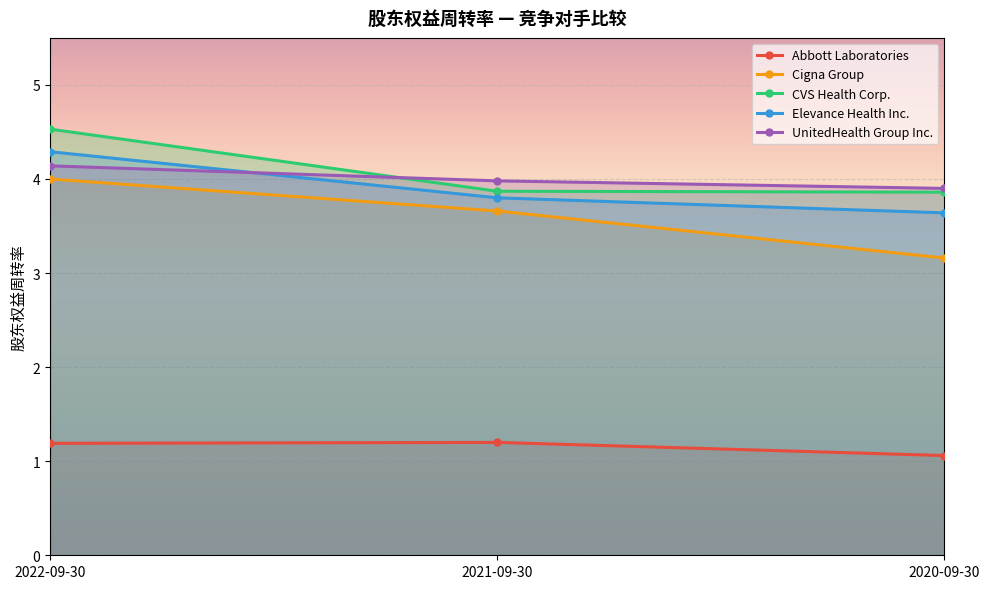

Where is Abbott Laboratories nearest to the value 1?

2020-09-30